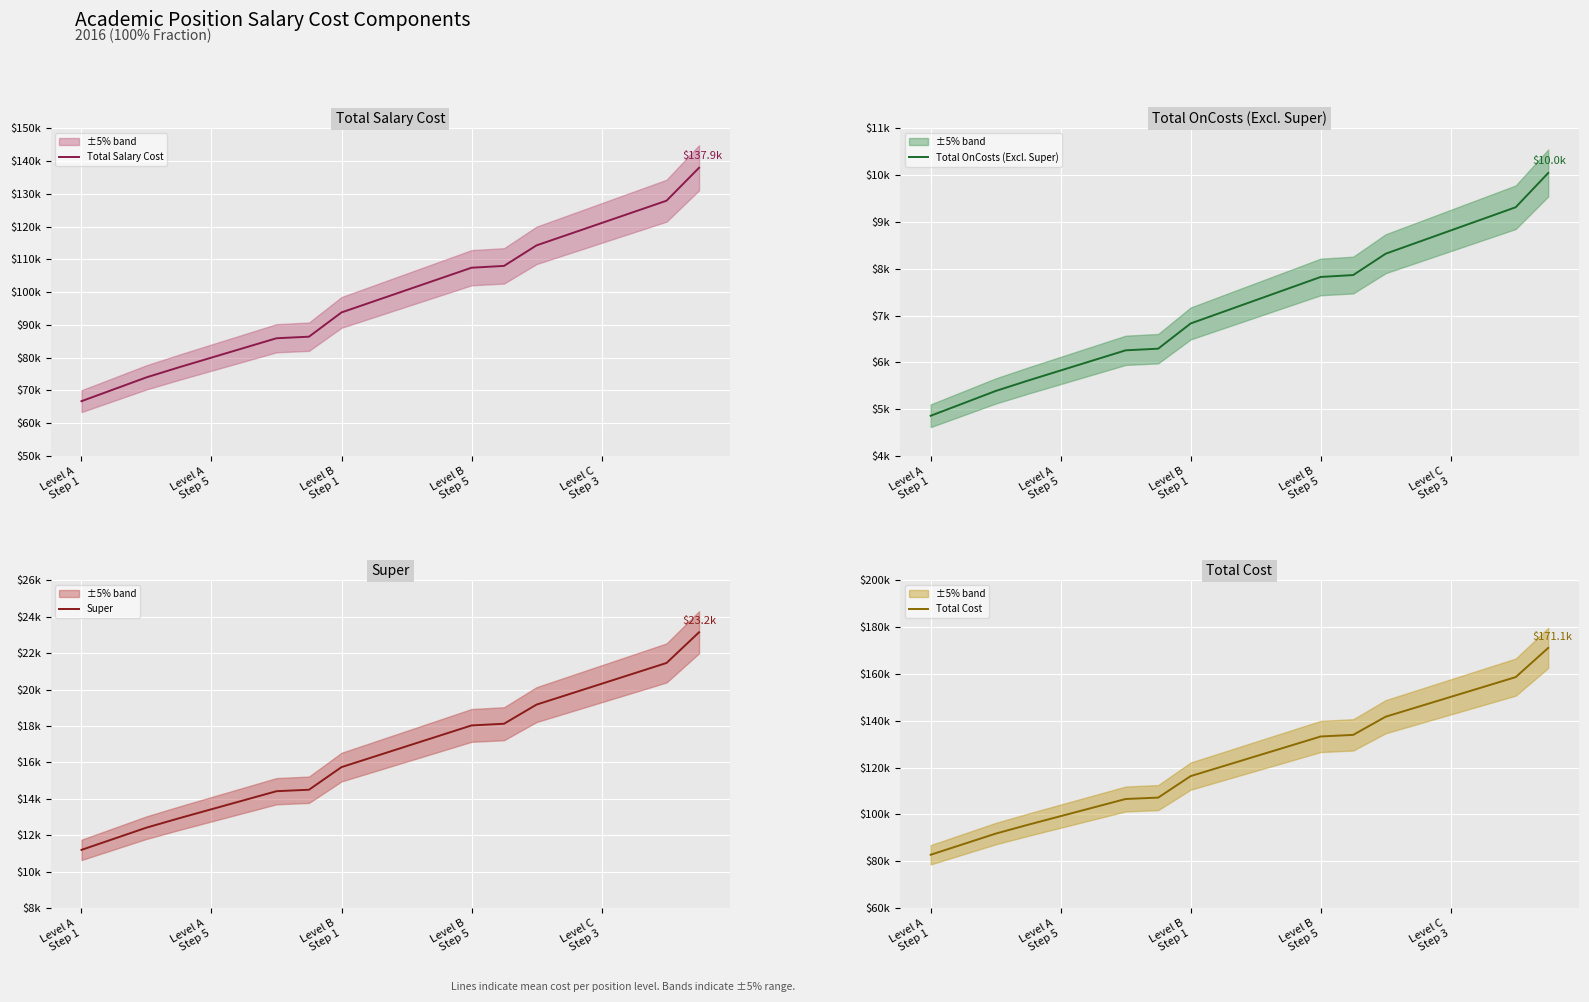

True or false: Total Salary Cost and Total OnCosts (Excl. Super) intersect in this chart.

False